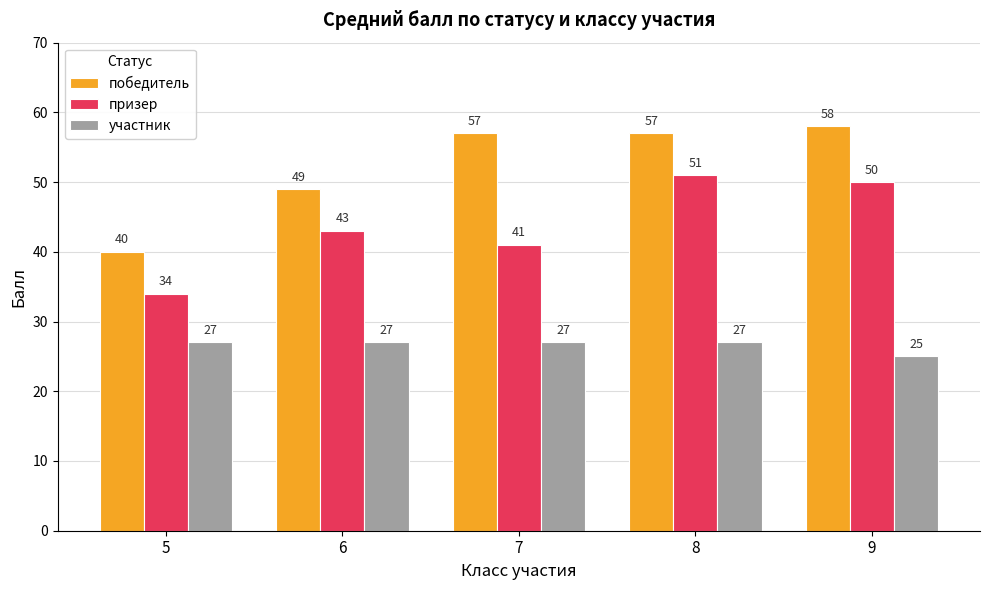

What is the average value of the победитель series?

52